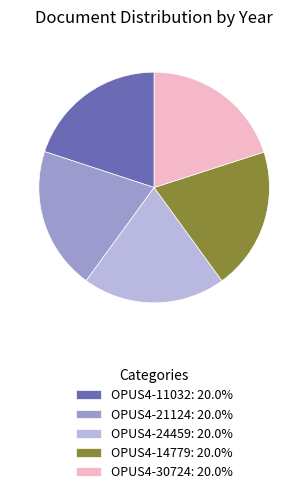

Does OPUS4-11032: 20.0% represent more than half of the total?

No